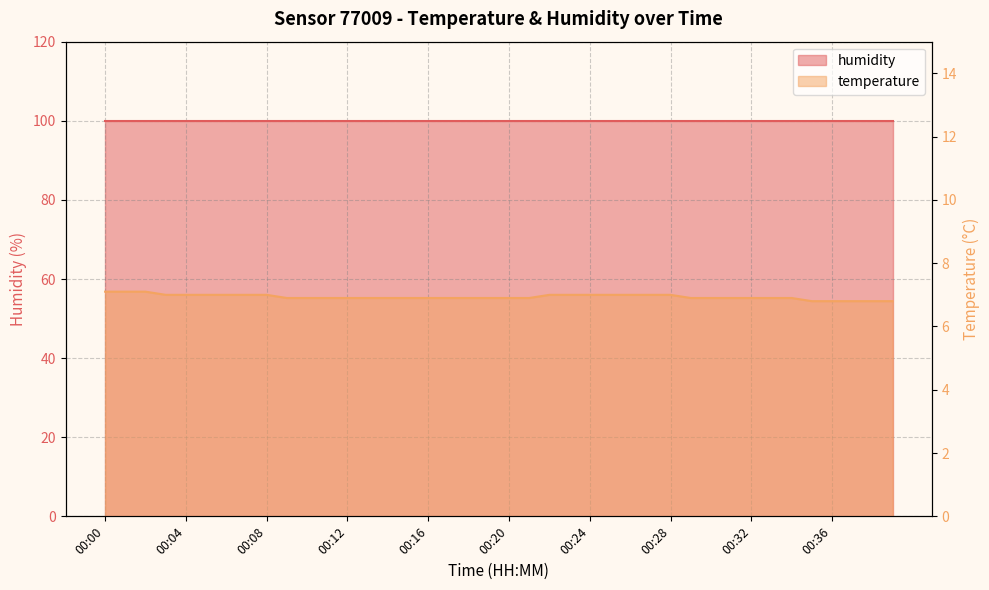

At which category does the chart reach its peak across all series?

00:00